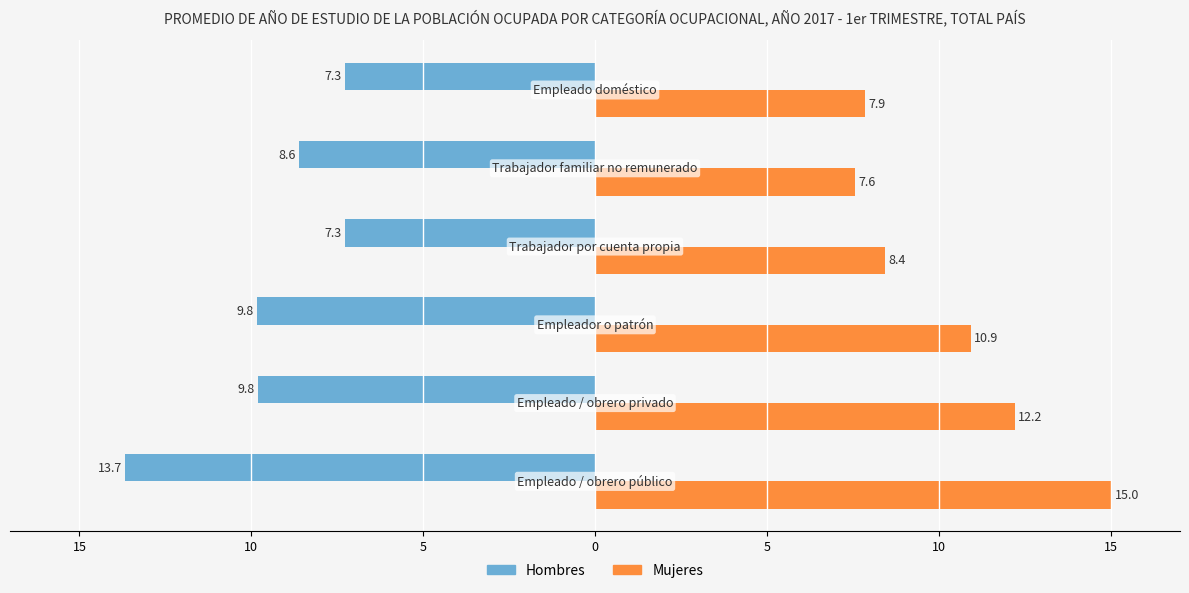

What are all the series names shown in the legend?

Hombres, Mujeres